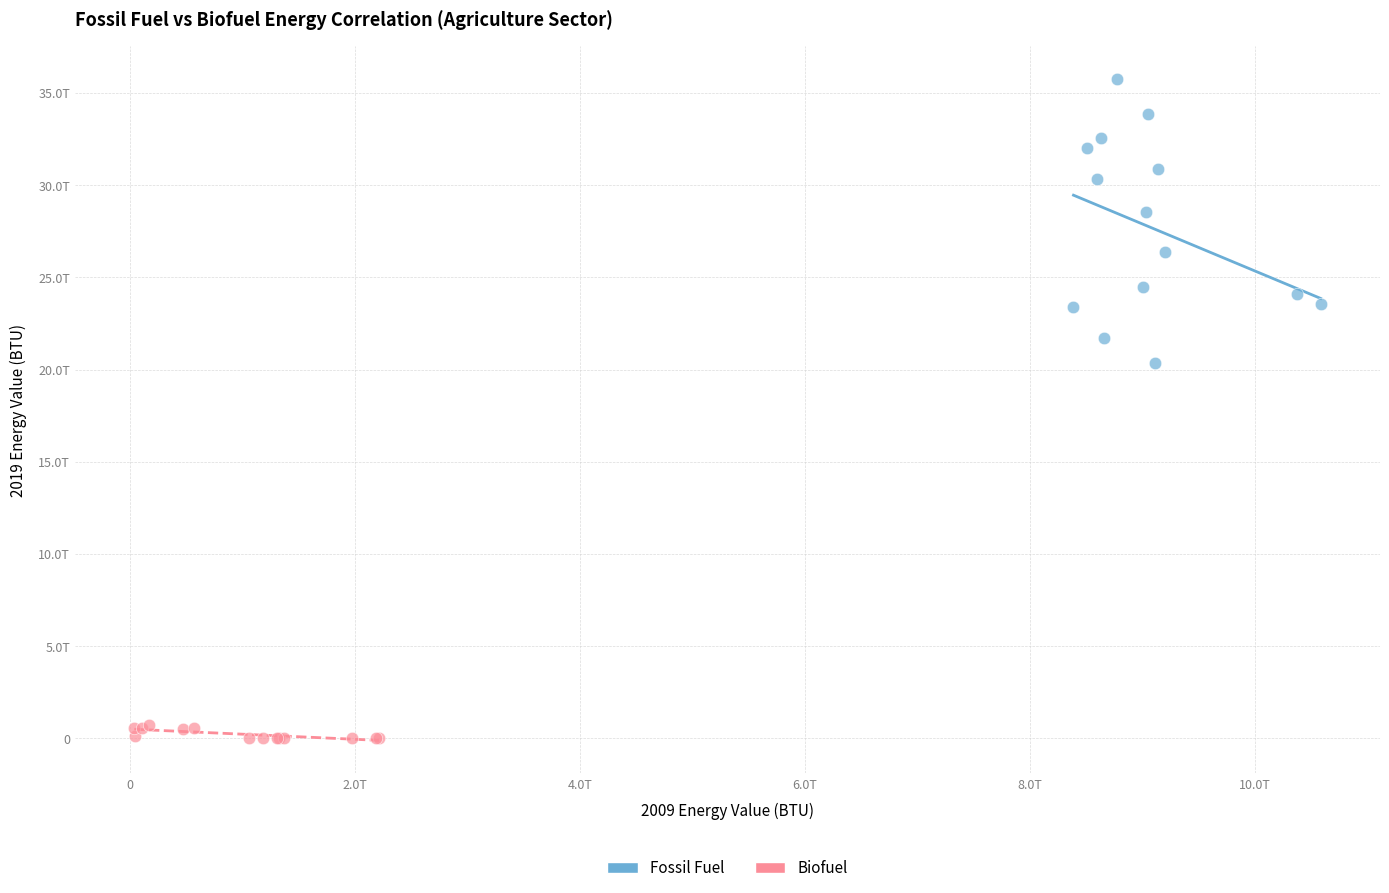

Which series has the largest Y range (max minus min)?

Fossil Fuel